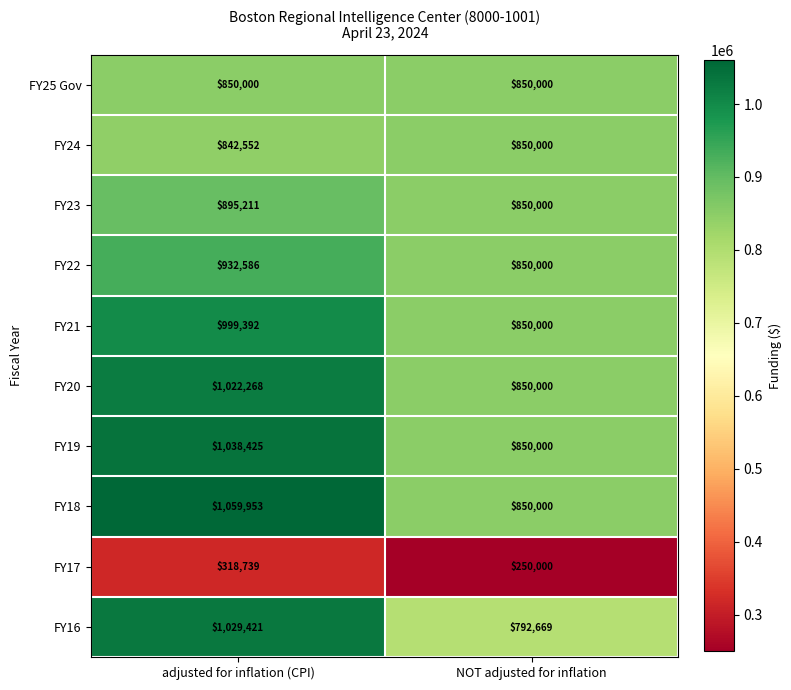

What is the sum of all FY25 Gov values?

1700000